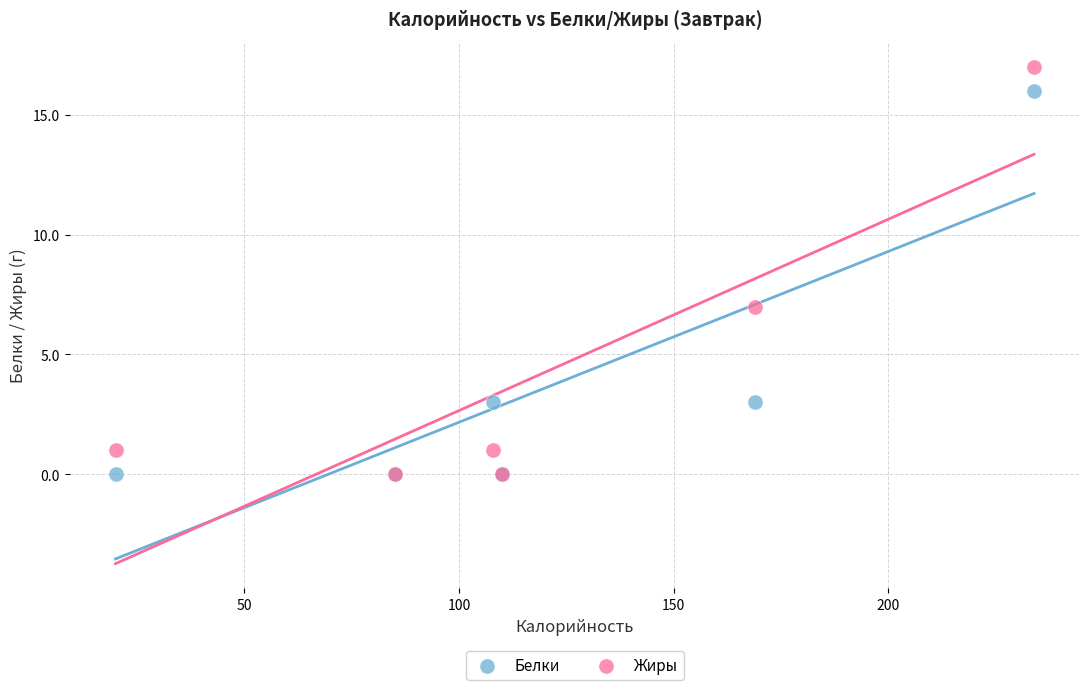

Which series has the widest spread of Y values?

Жиры